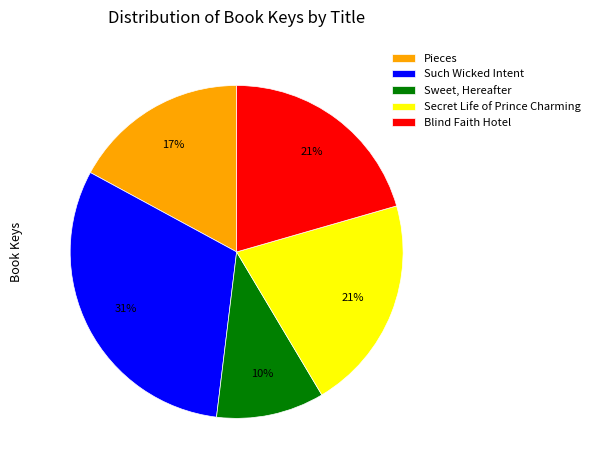

Combined, do Sweet, Hereafter and Pieces account for over 50%?

No